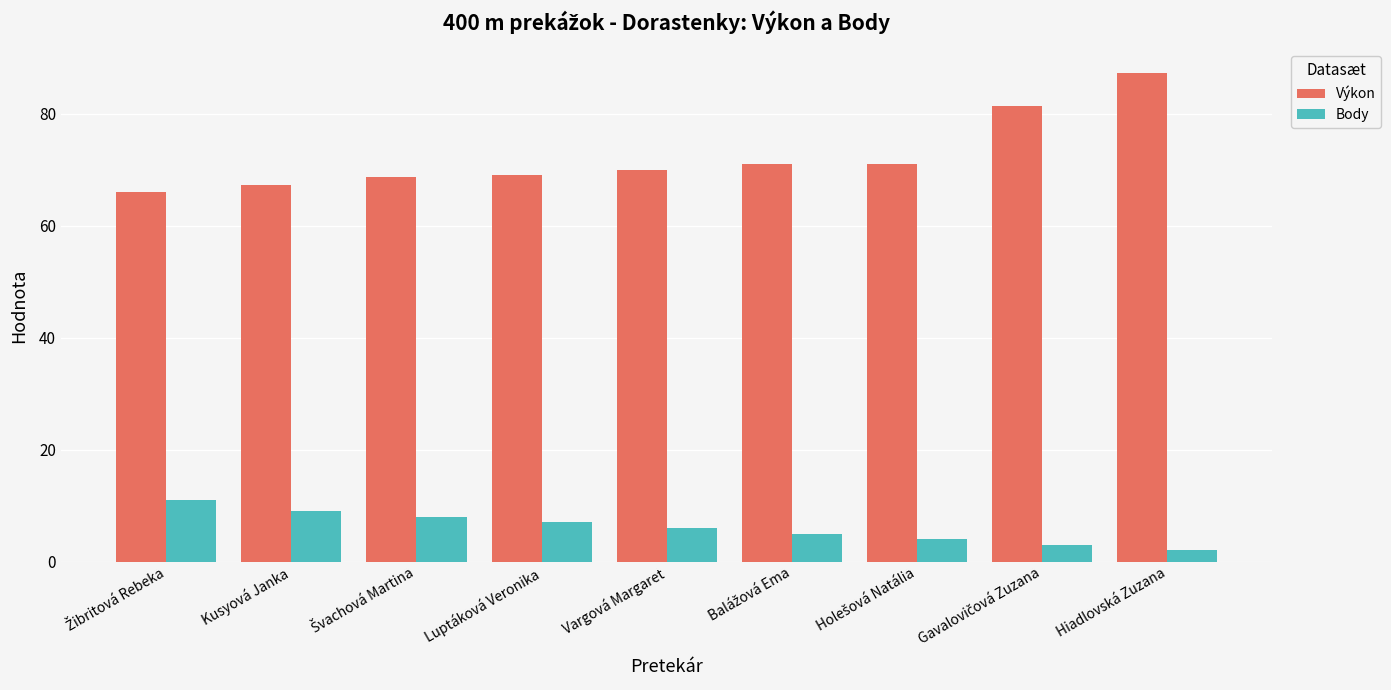

List the series in order of their overall mean, highest first.

Výkon, Body